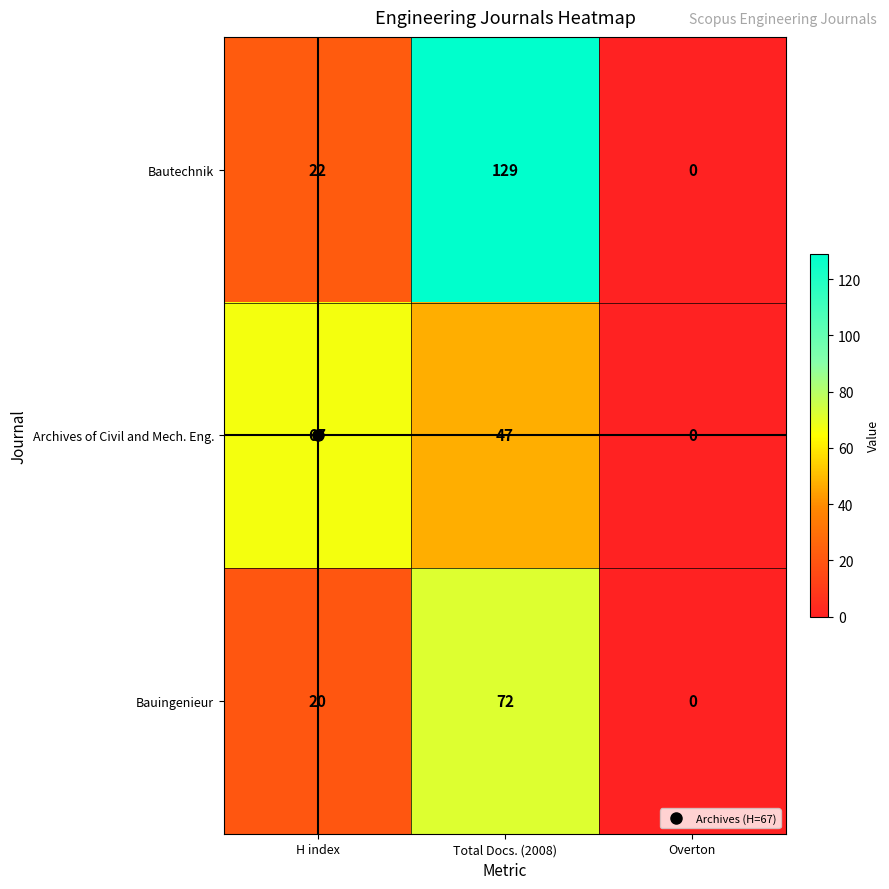

Rank the series by their maximum value, from highest to lowest.

Bautechnik, Bauingenieur, Archives of Civil and Mech. Eng.